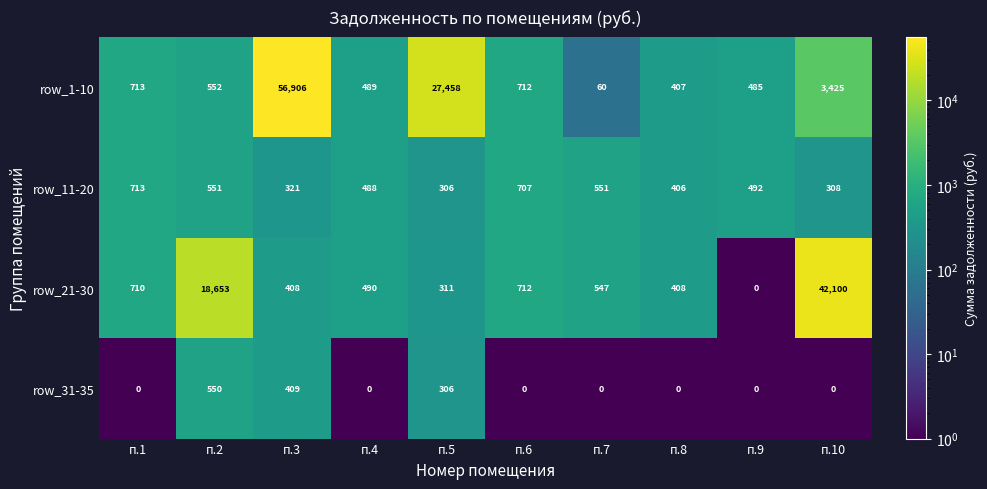

Count the row_31-35 values in the range 0 to 306.

8